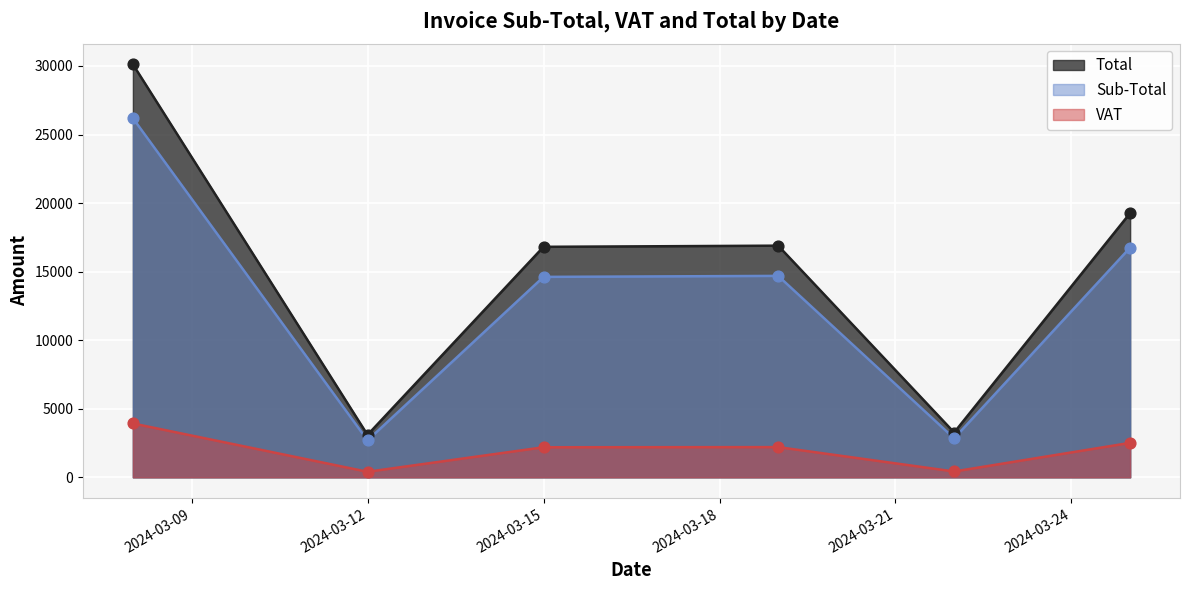

Which series contains the highest Y value?

Total